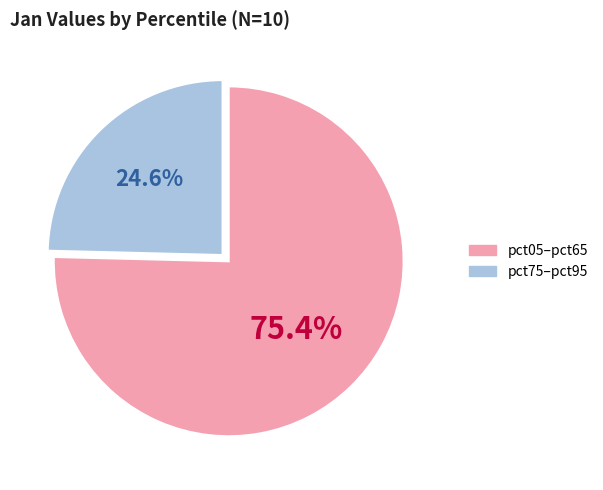

Is there any slice that represents more than half of the pie?

Yes